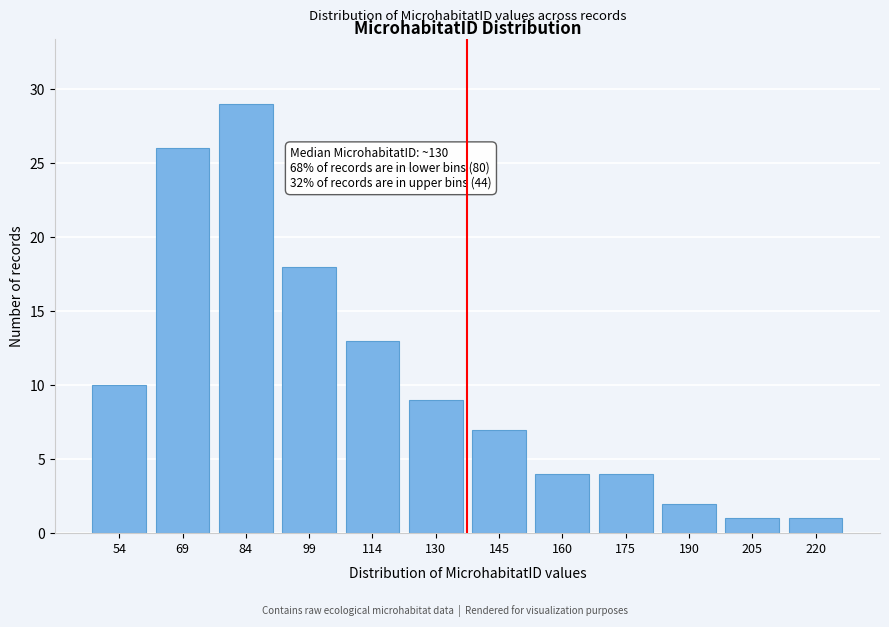

Reading left to right, list all the values displayed in this chart.

10	26	29	18	13	9	7	4	4	2	1	1